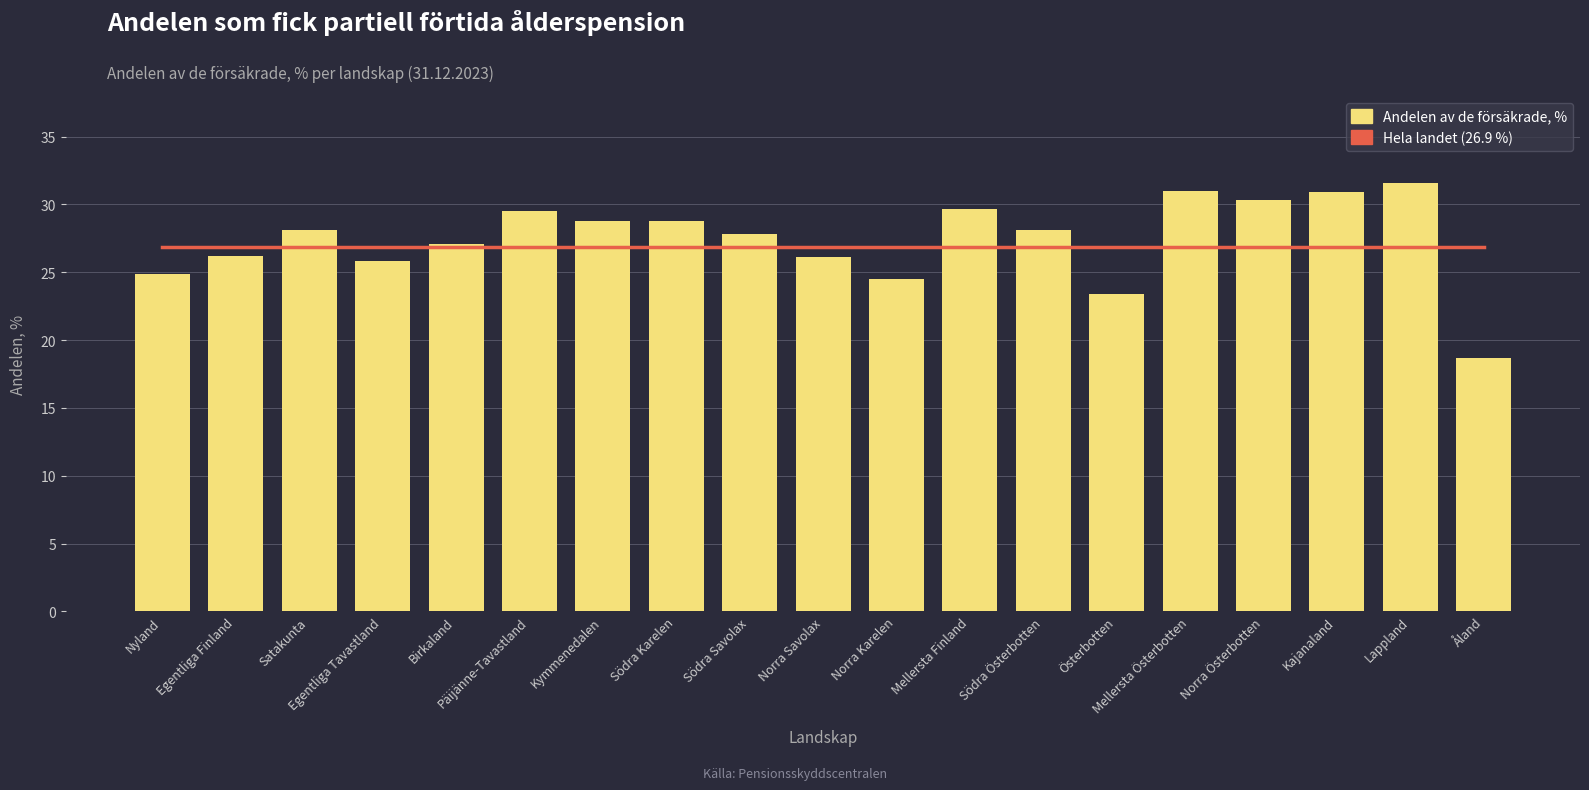

What is the value of the Hela landet (26.9 %) bar at the 1st from the left?

26.9